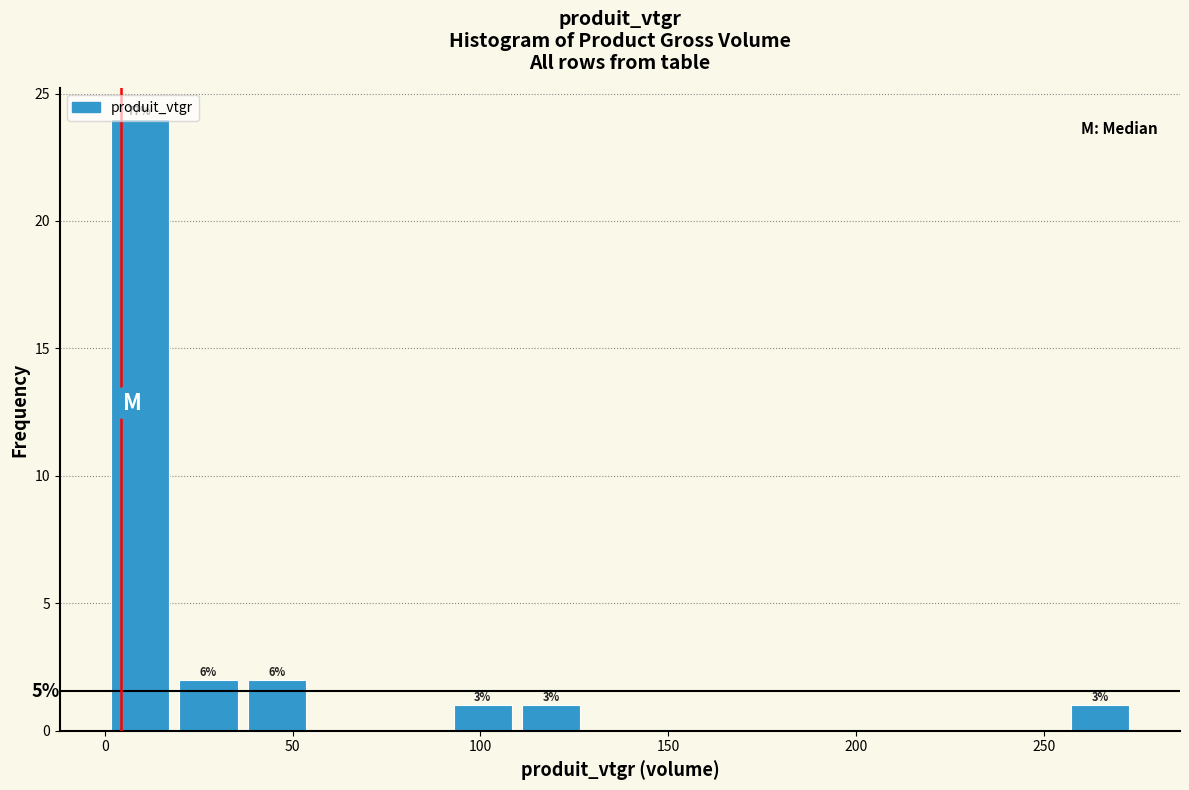

Read against the x-axis, roughly where is the centre of the tallest bar?

10